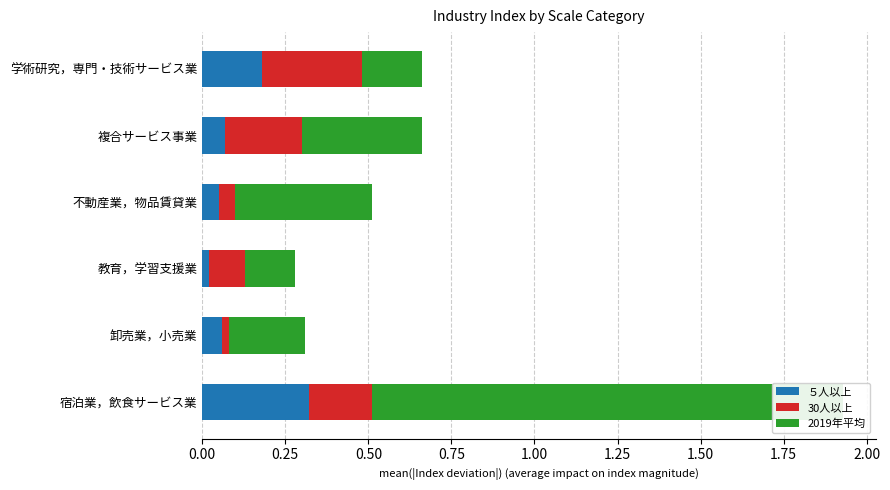

What is the highest value of the ５人以上 series?

0.3